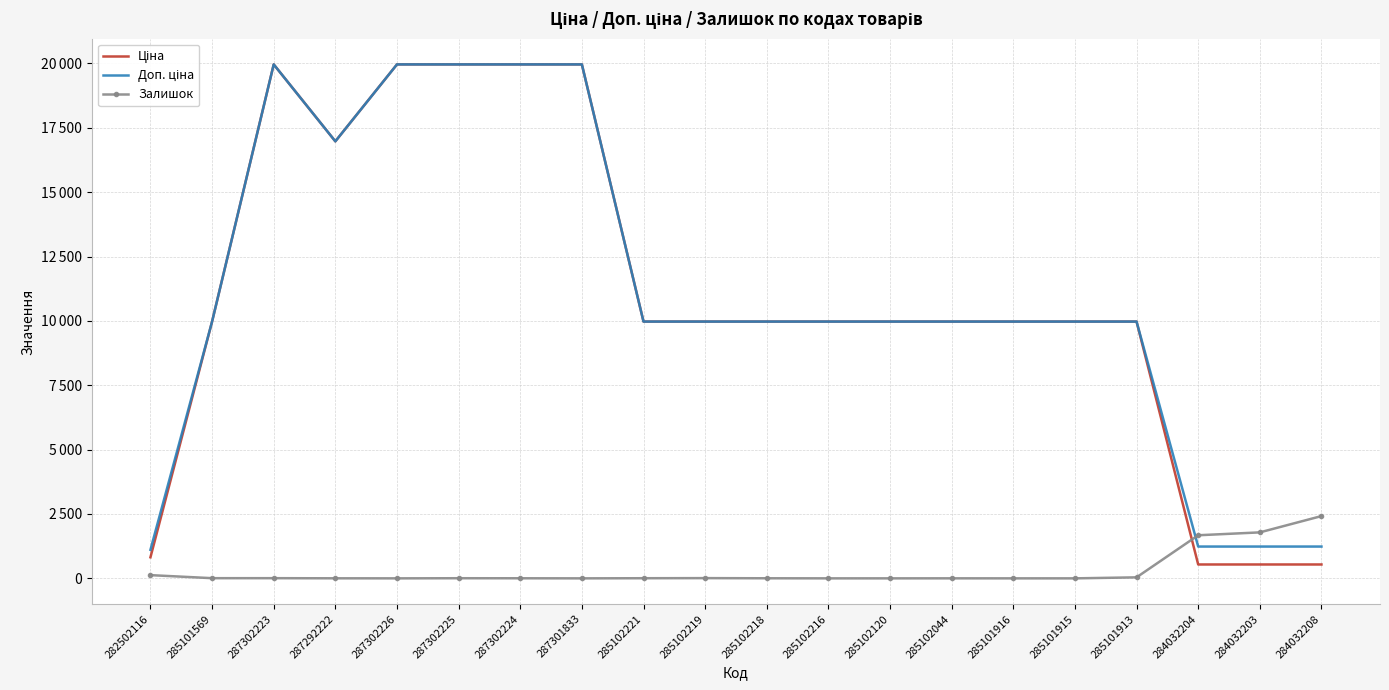

At which label is Залишок closest to 1209?

284032204